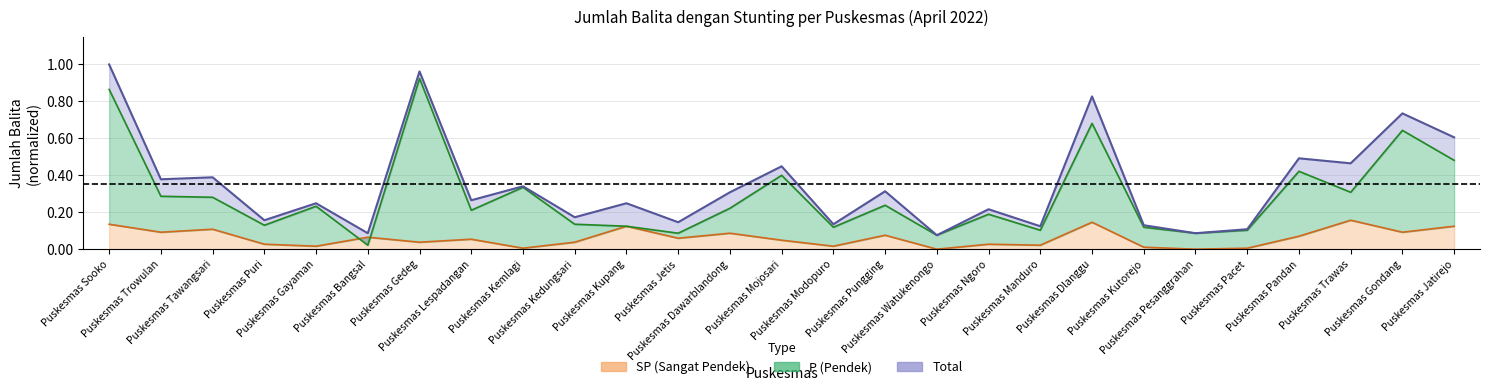

How many data points in SP (Sangat Pendek) are above 0?

25